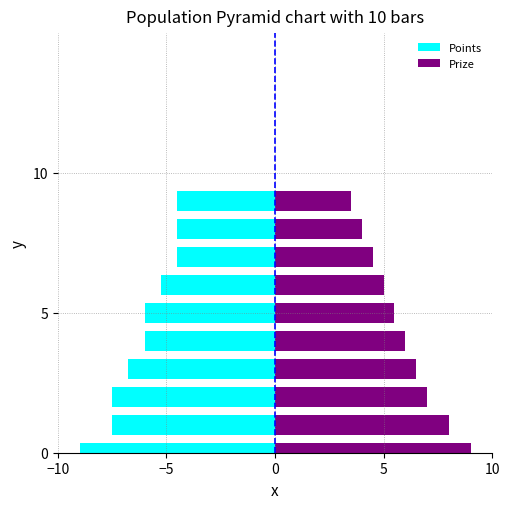

What is the minimum value for Prize?

3.5